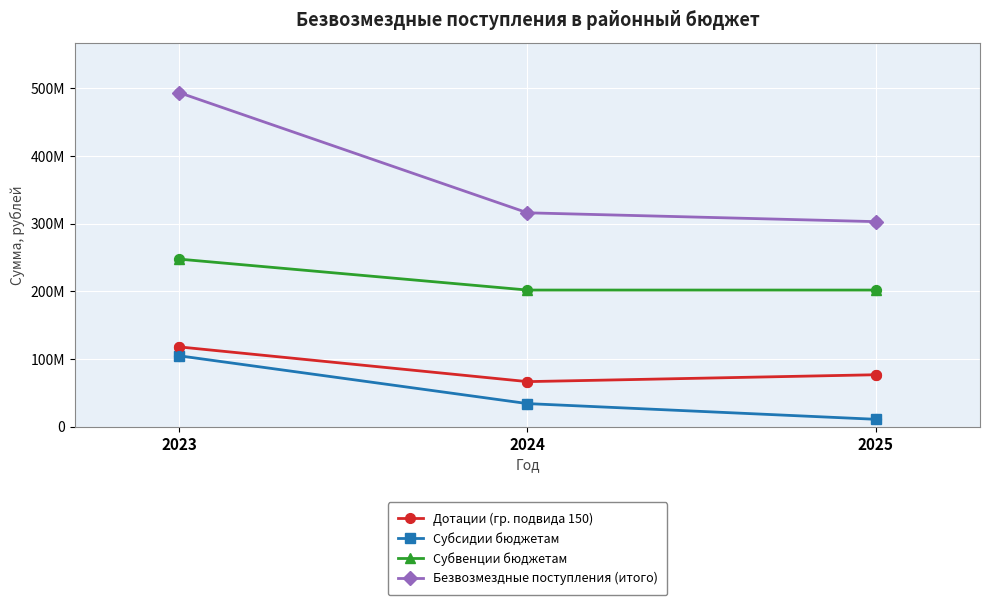

What are all the series names shown in the legend?

Дотации (гр. подвида 150), Субсидии бюджетам, Субвенции бюджетам, Безвозмездные поступления (итого)